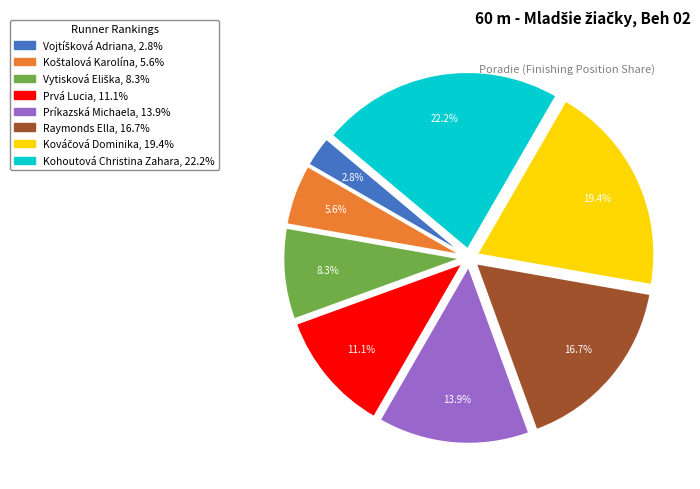

To the nearest percent, what portion does Raymonds Ella represent?

17%